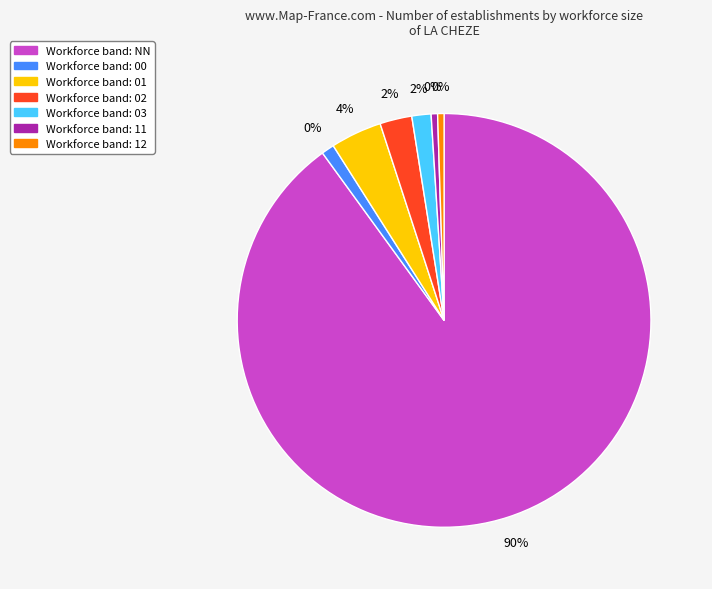

What is the ratio of the value at NN to the value at 02?

36.0